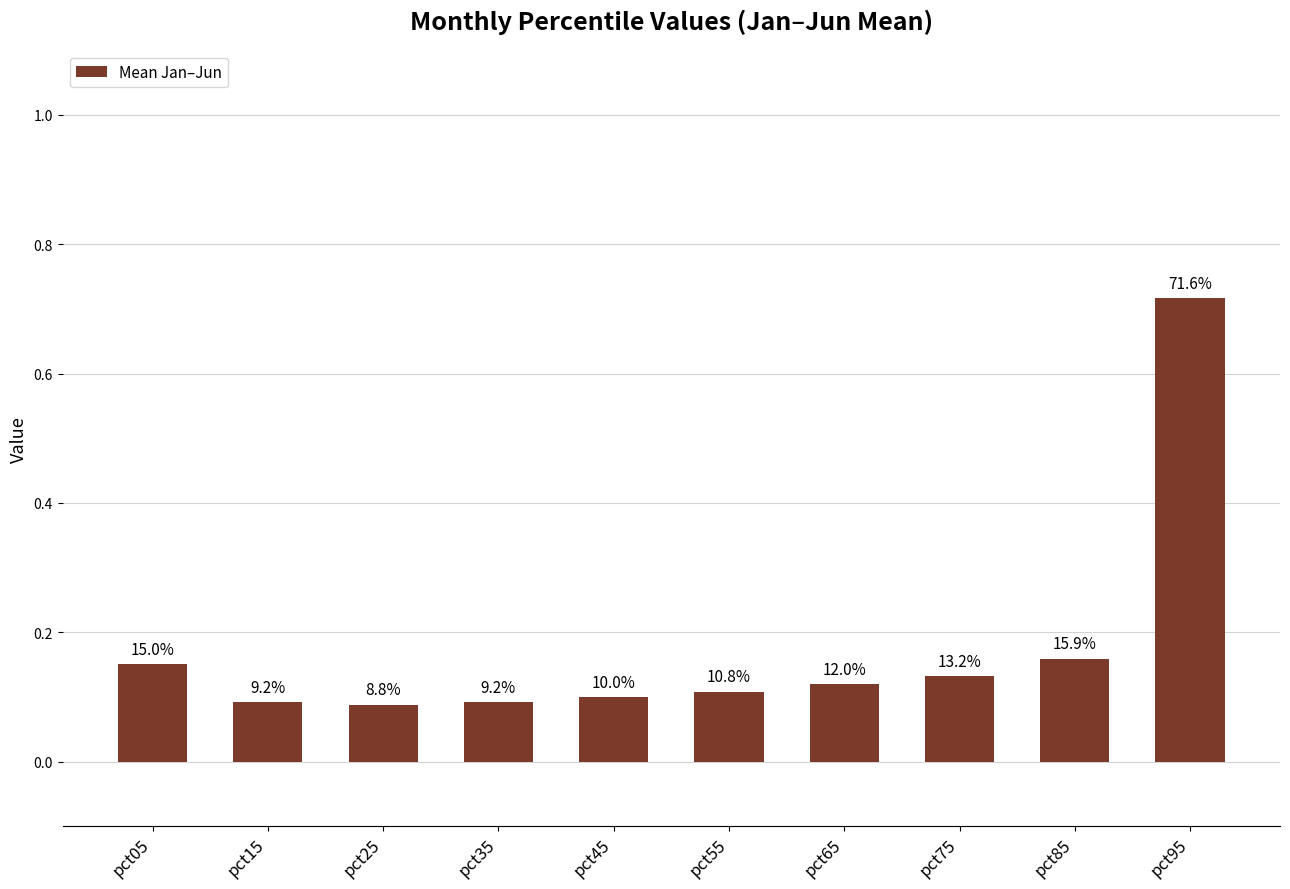

Are the bars horizontal?

No